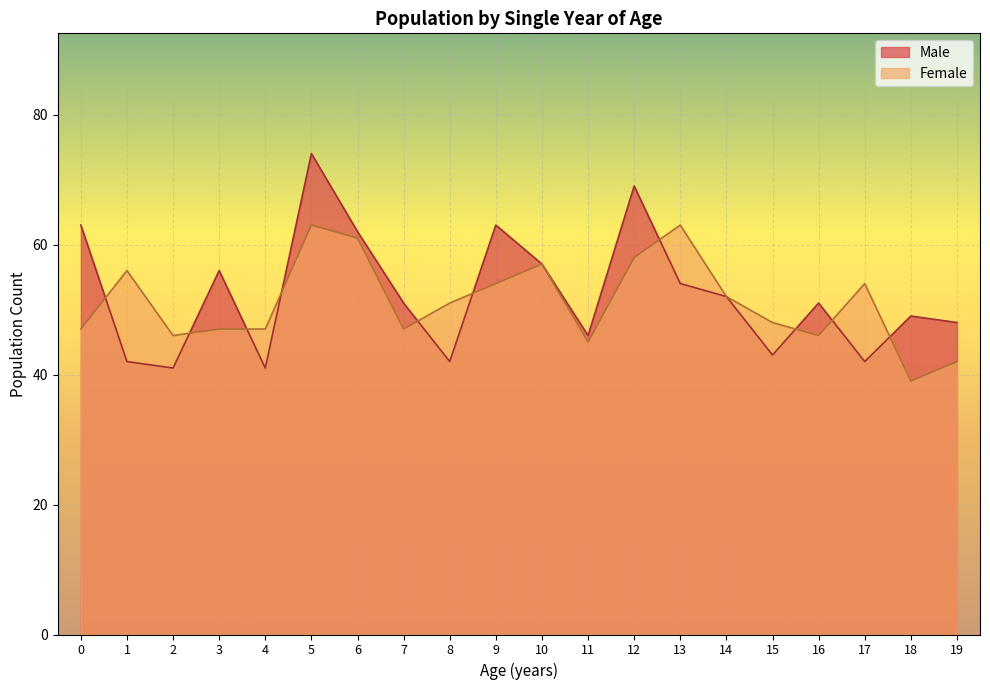

The value of Male at 8 is 26. True or false?

False